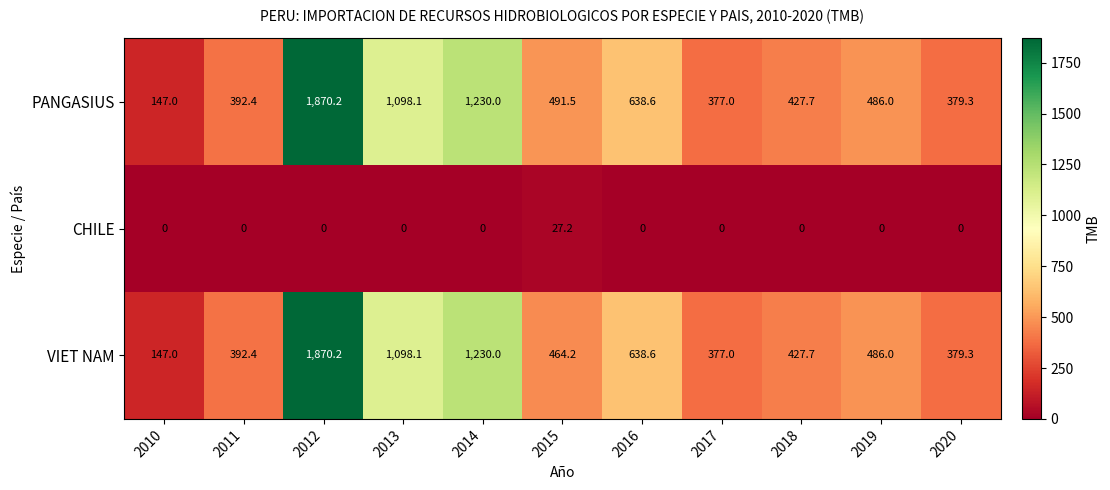

What is the sum of all VIET NAM values?

7510.5